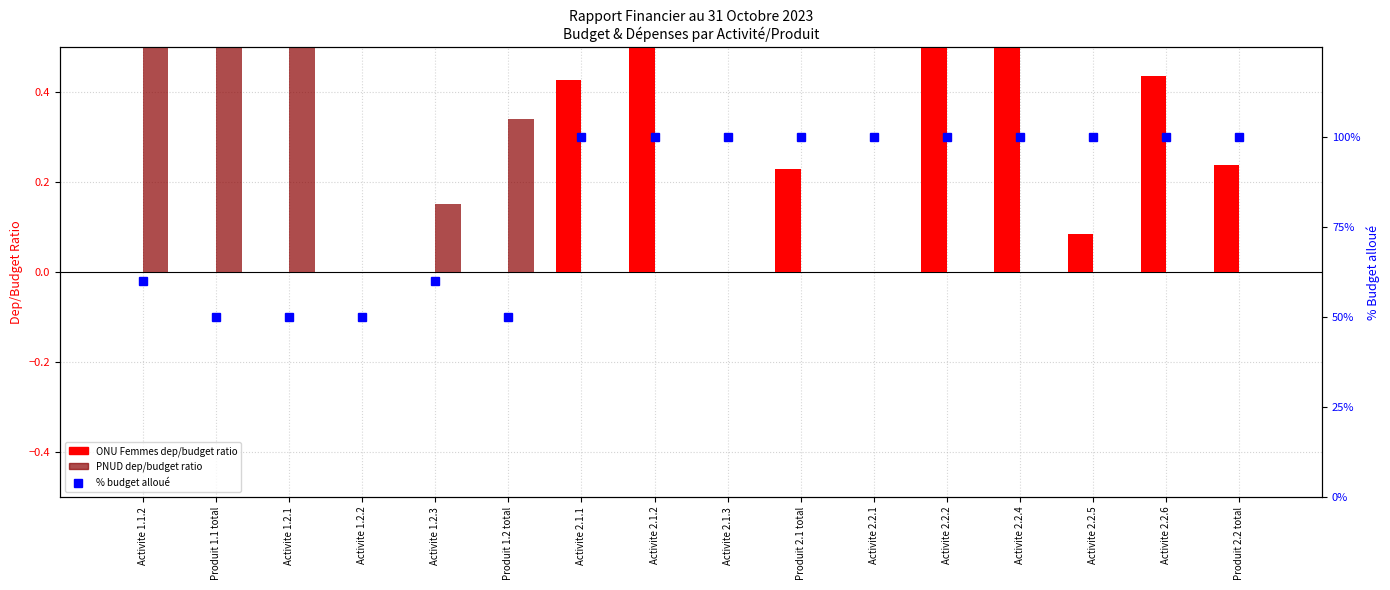

What is the label of the 3rd bar from the right?

Activite 2.2.5